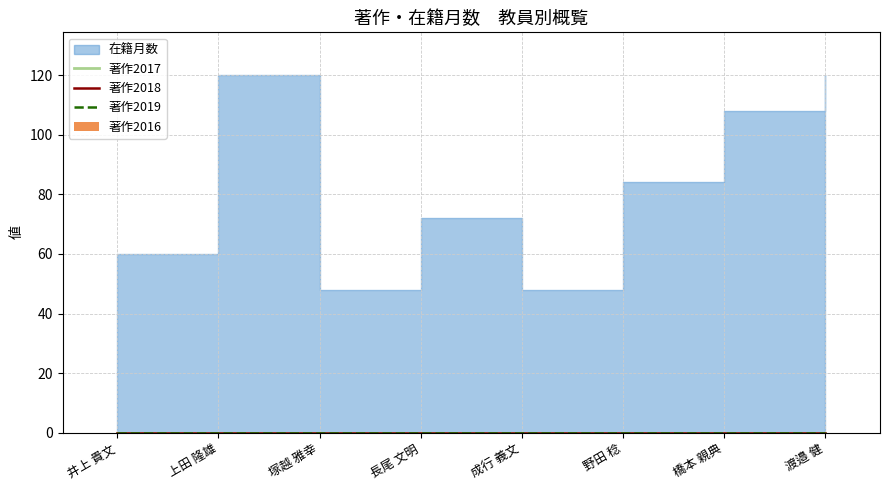

How many distinct data groups are displayed?

5